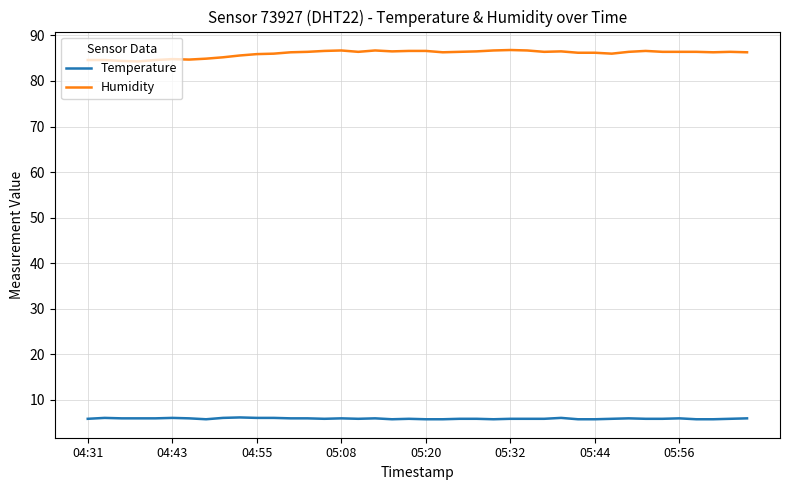

True or false: Temperature and Humidity intersect in this chart.

False